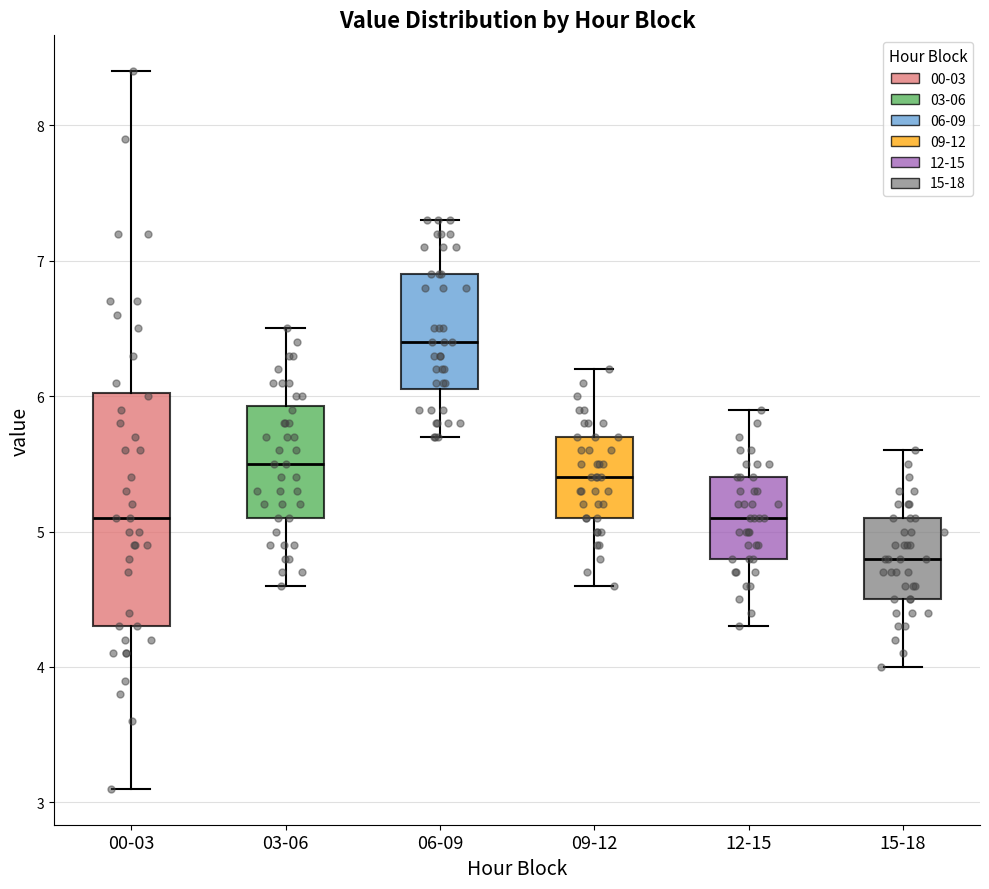

Comparing the boxes themselves (not the whiskers), which one is the tallest?

00-03